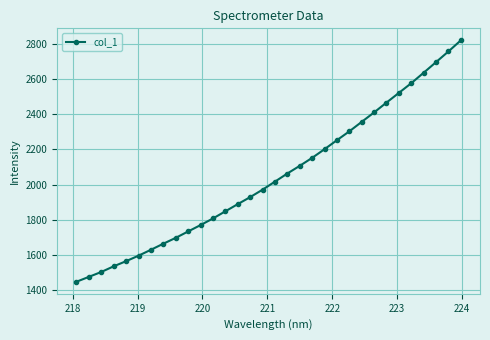

Does the chart have visible grid lines?

Yes